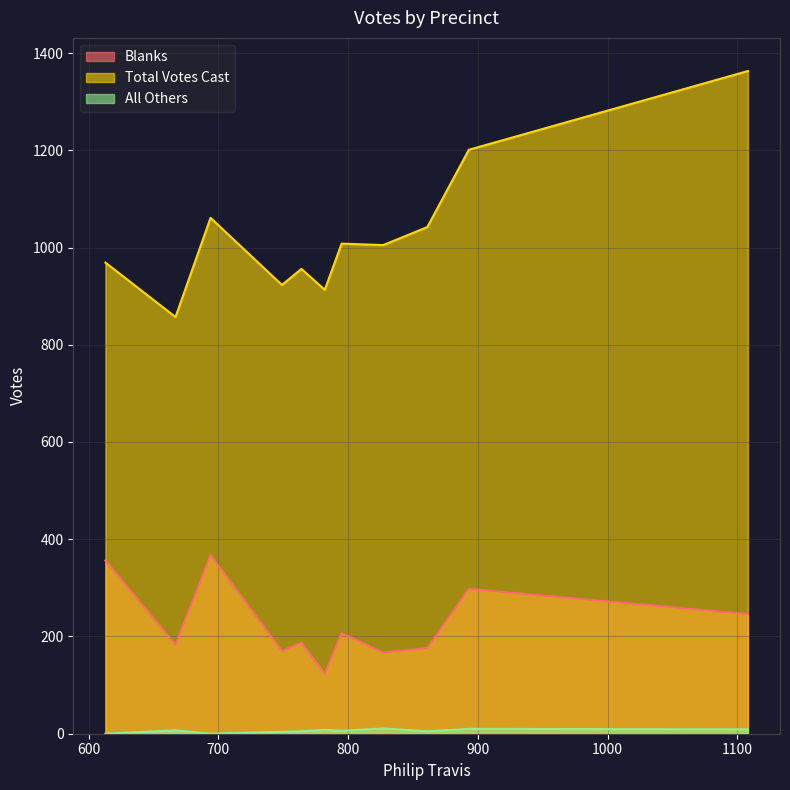

True or false: All Others has more than 2 points higher than both neighbors.

True